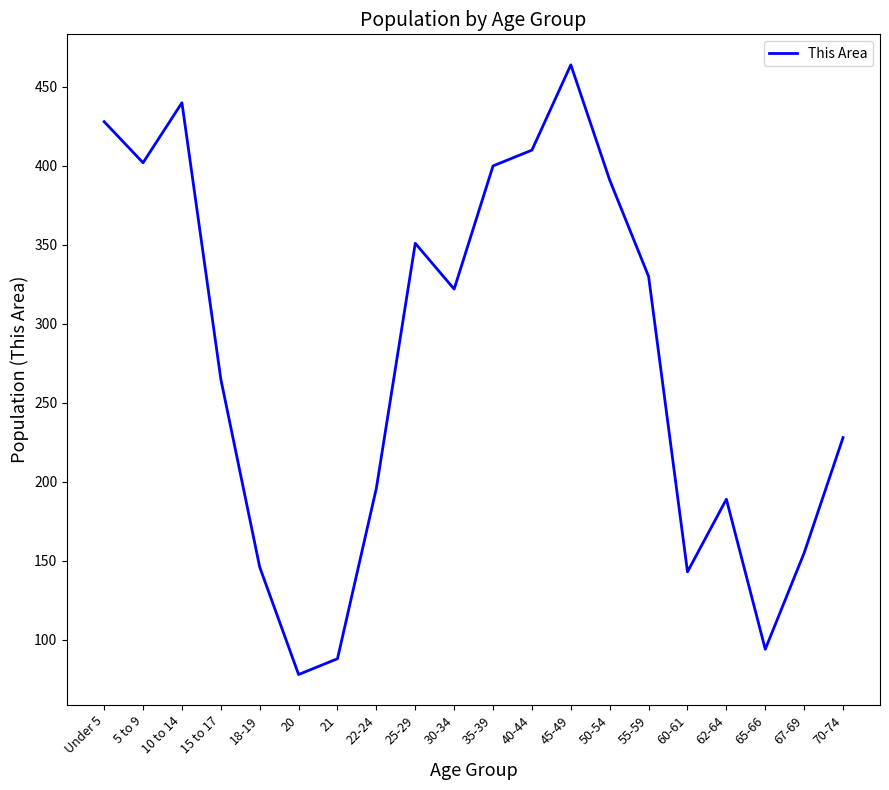

What is the minimum value shown in the chart?

78